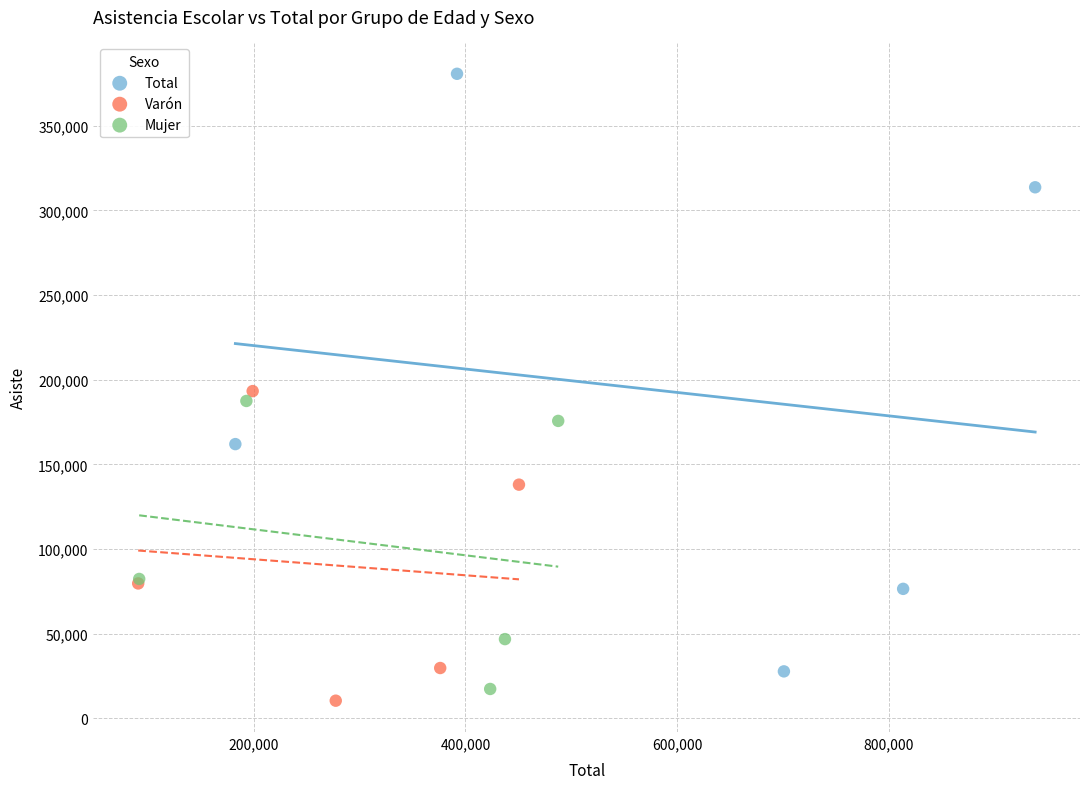

Which series contains the lowest Y value?

Varón